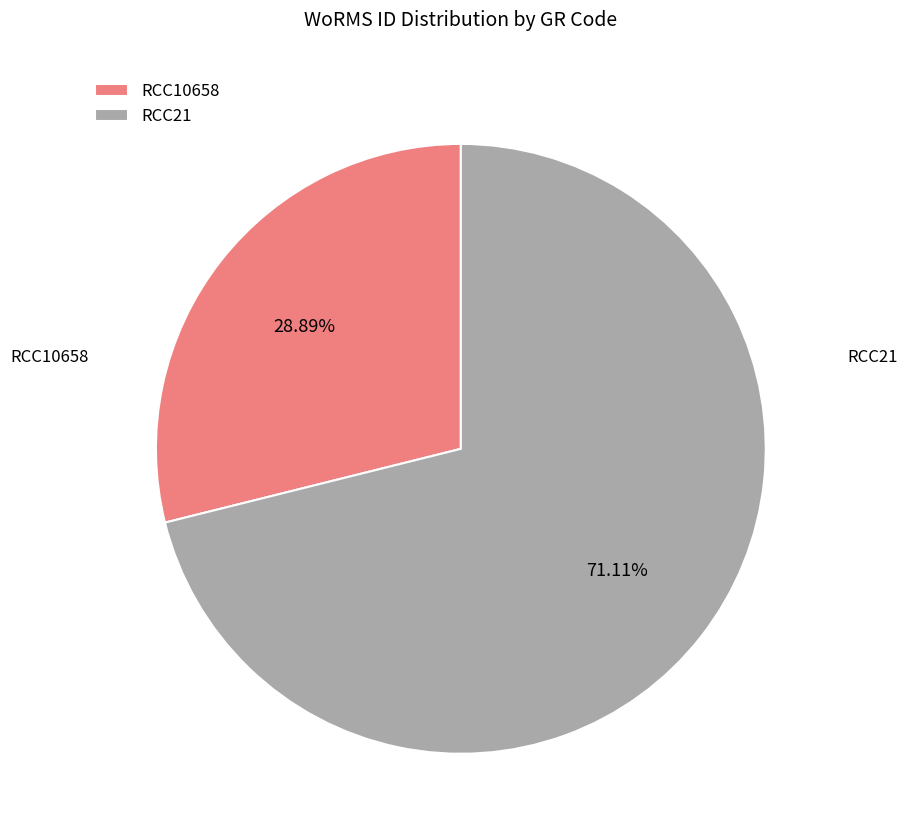

What percentage is the RCC10658 slice, to the nearest percent?

29%